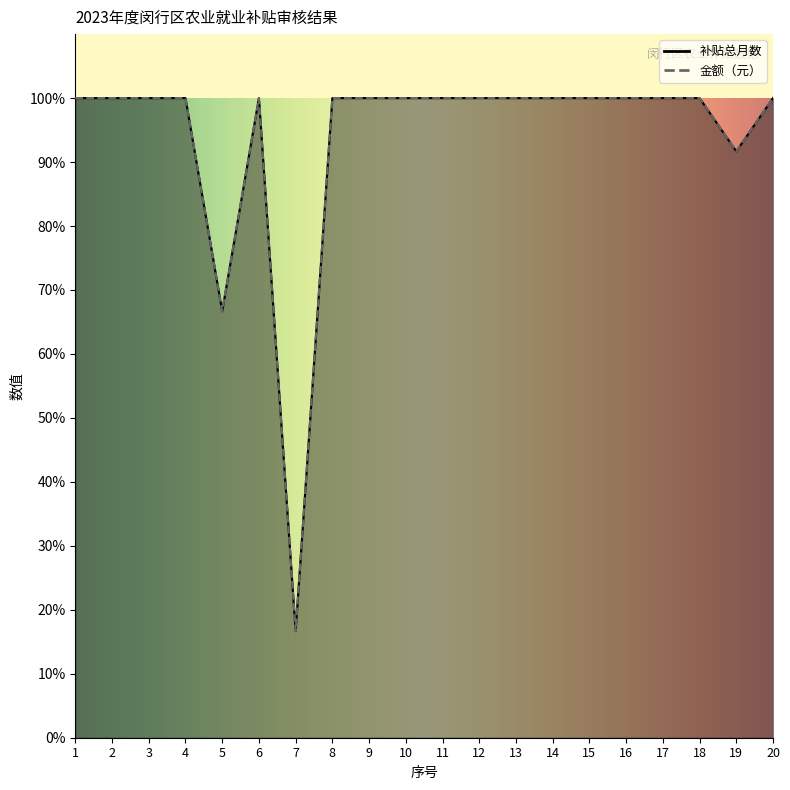

At which label does 金额（元） reach its peak?

1